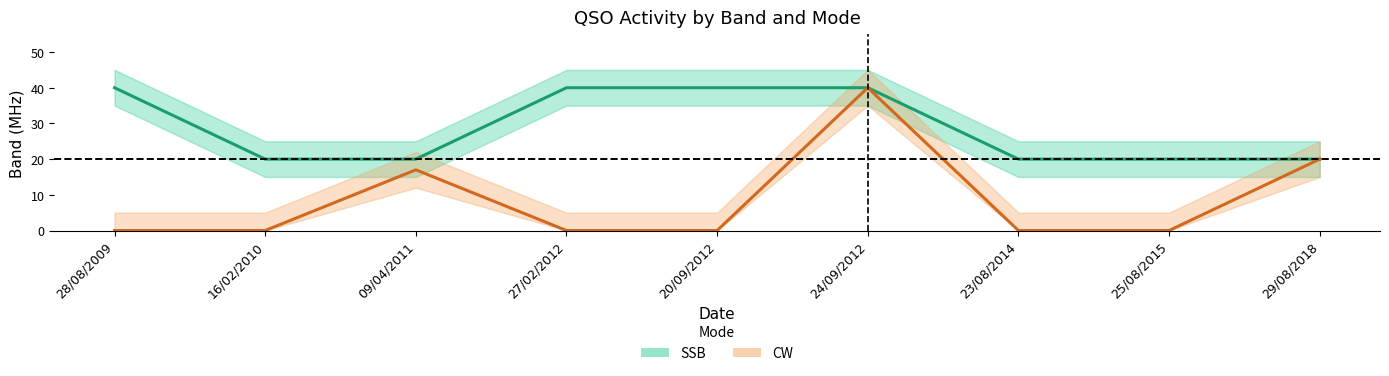

What are all the series names shown in the legend?

SSB, CW